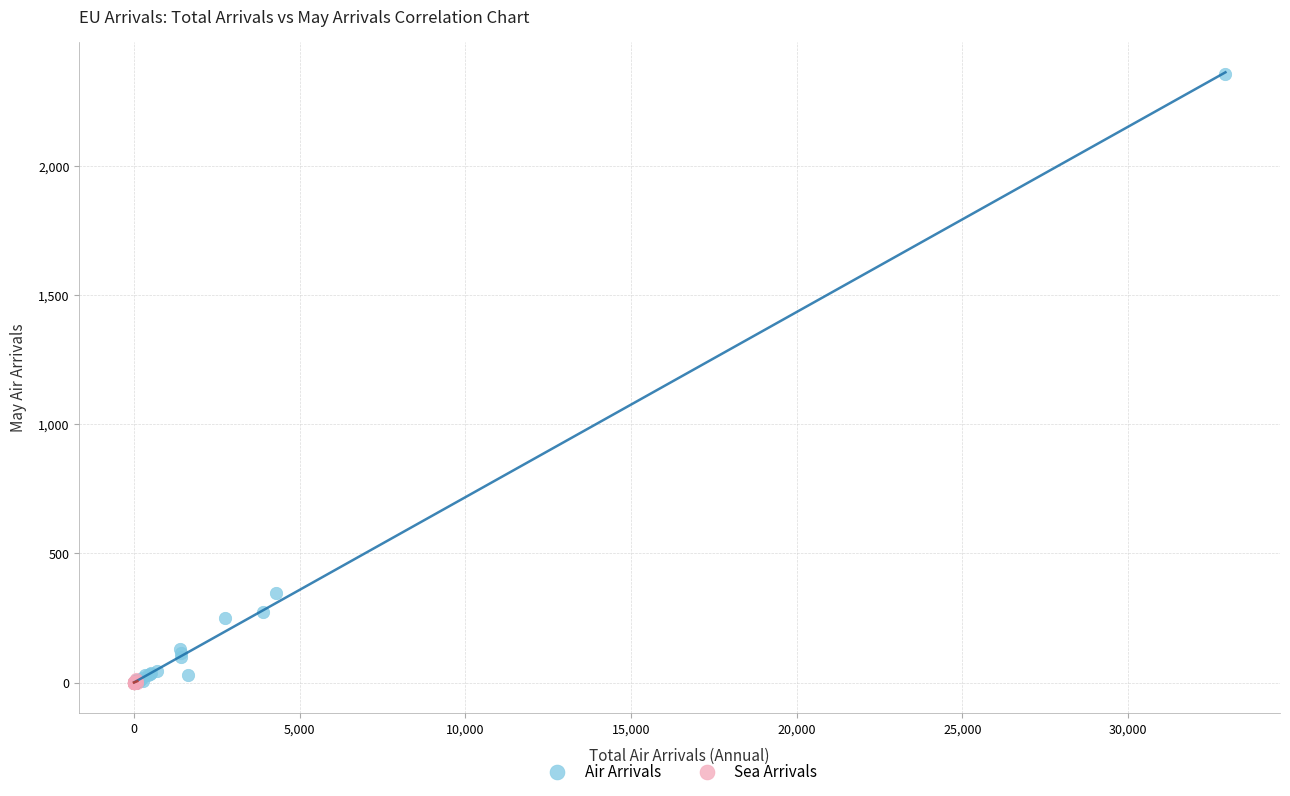

What are all the series names shown in the legend?

Air Arrivals, Sea Arrivals